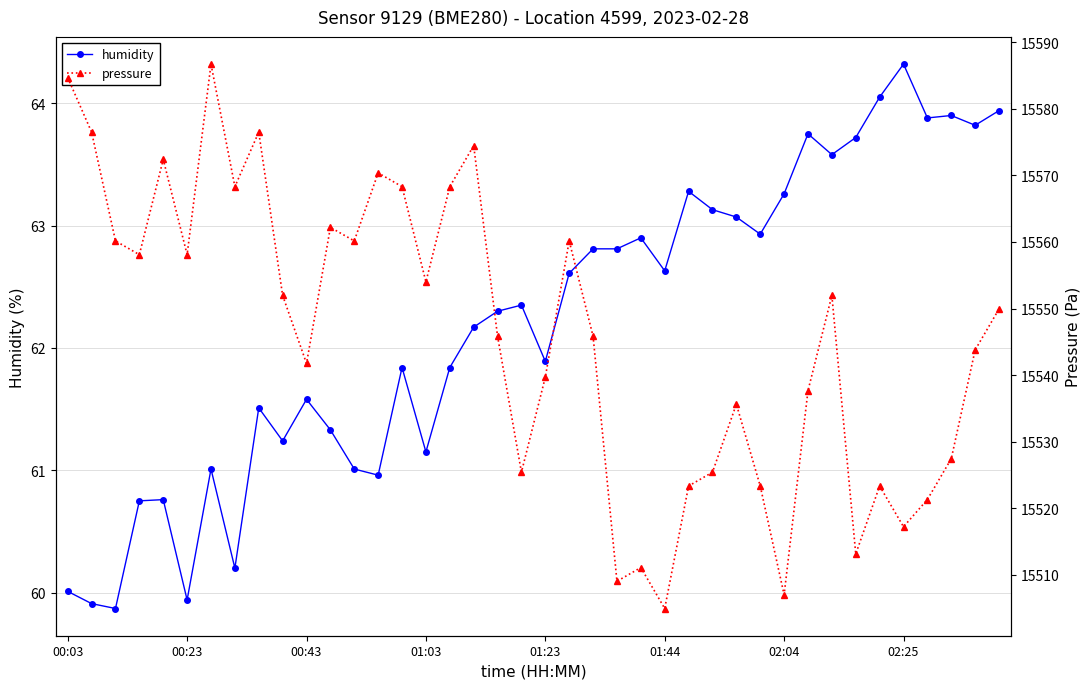

True or false: humidity and pressure cross at least once.

False